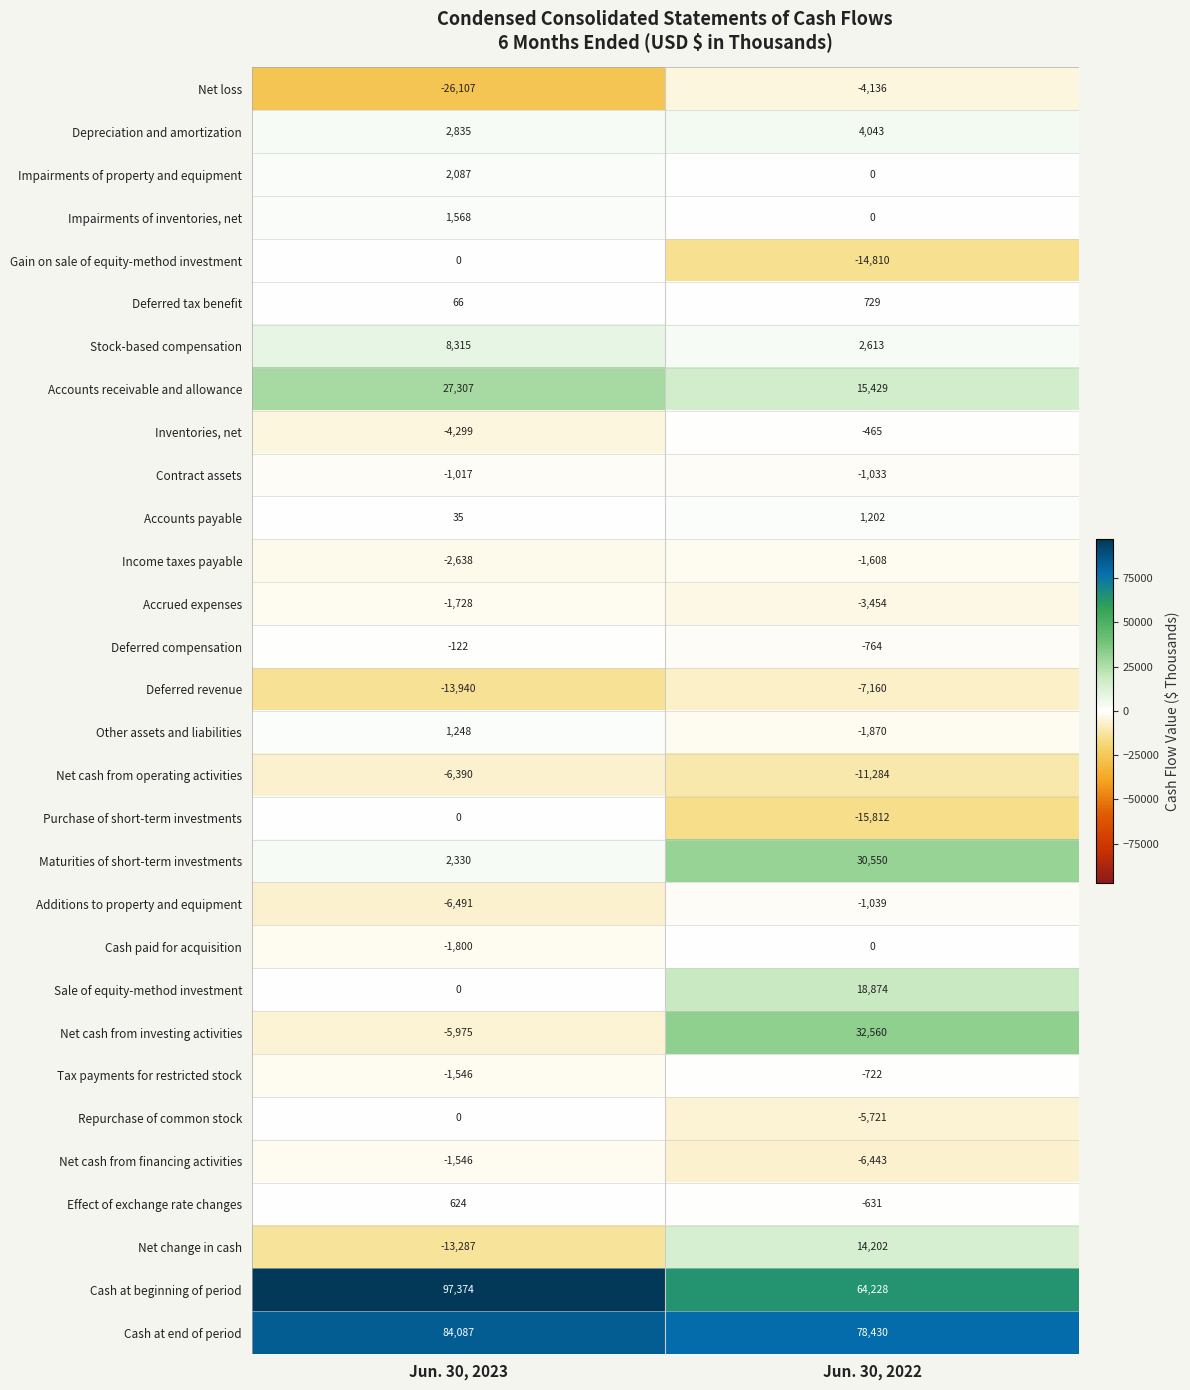

What is the sum of all Gain on sale of equity-method investment values?

-14810